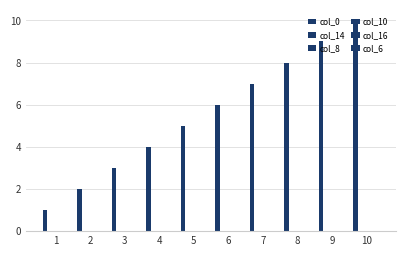

How many distinct data groups are displayed?

1